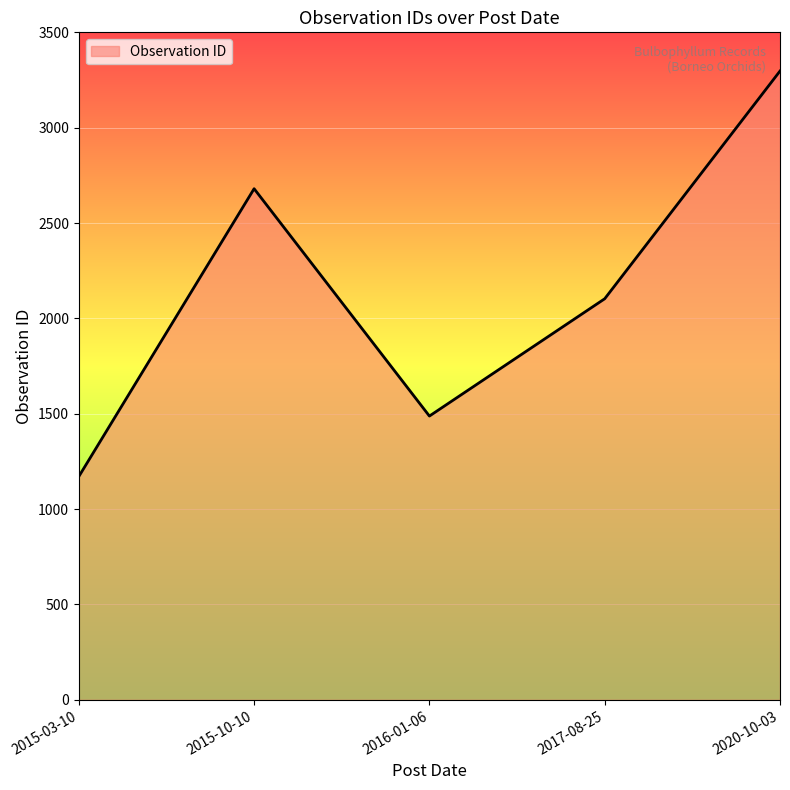

The value at 2020-10-03 is 3297. True or false?

True